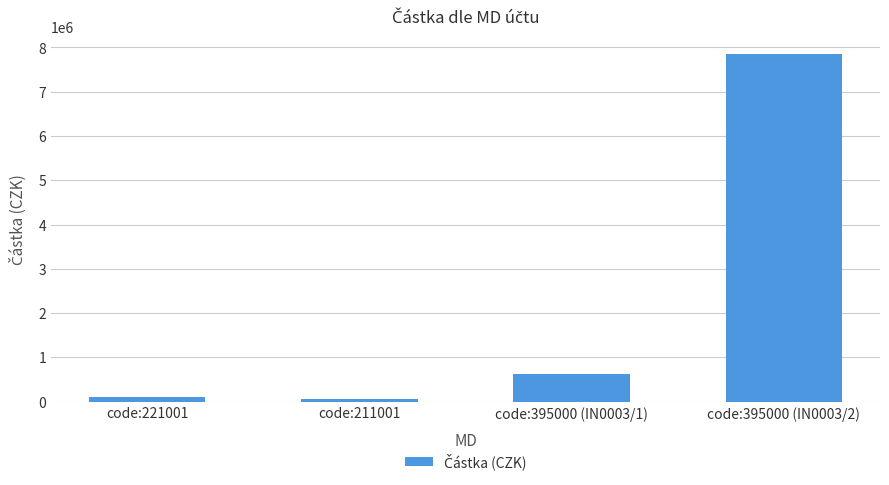

Reading left to right, what are all the values shown in this chart?

100000	50000	613589	7861885